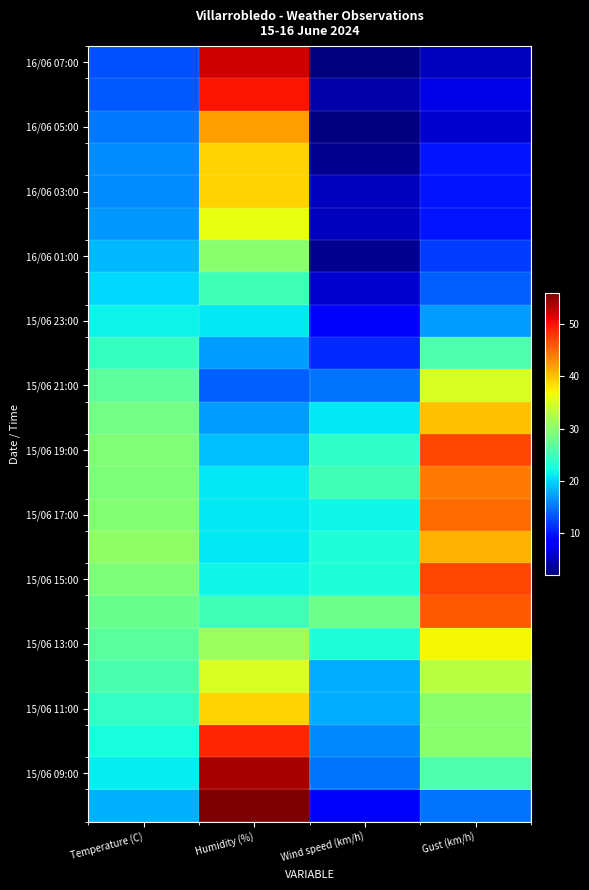

Which category has the lowest value across all series?

Wind speed (km/h)